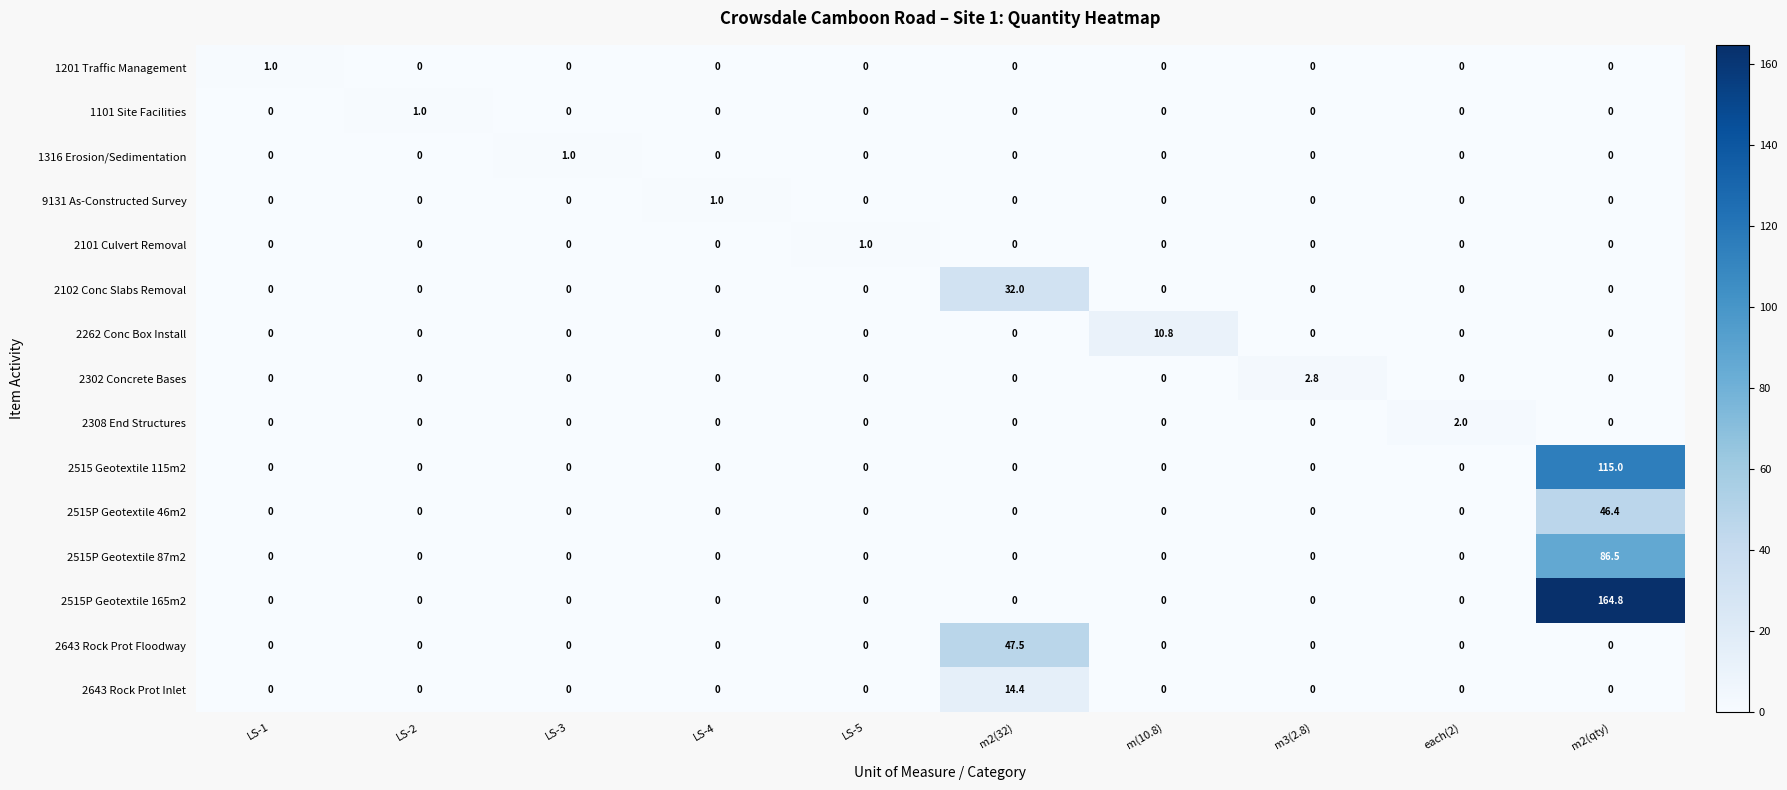

At which category is the sum across all series the highest?

m2(qty)